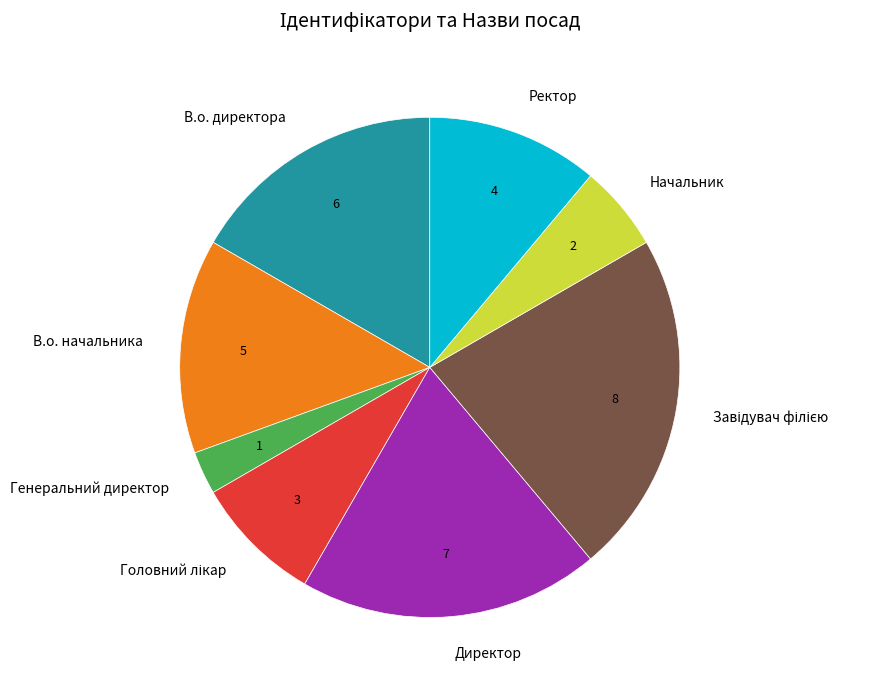

Which category has the smallest portion of the pie?

Генеральний директор